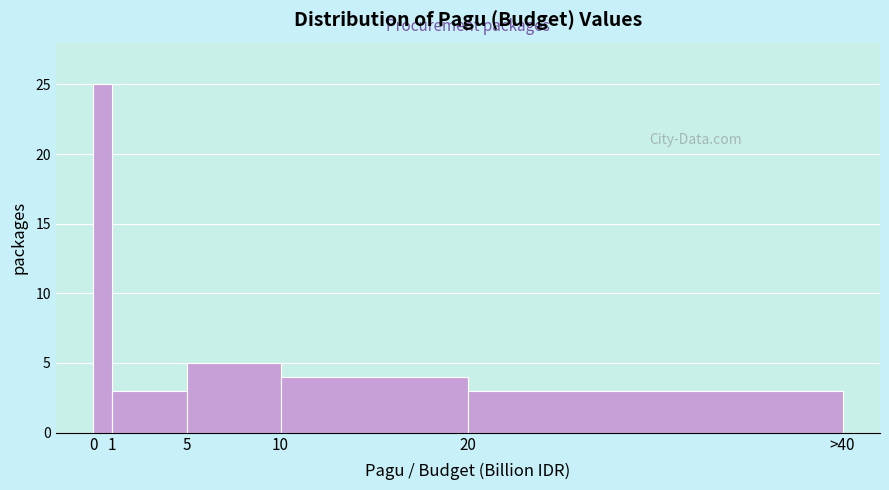

Reading left to right, transcribe all the data shown in this chart.

25	3	5	4	3